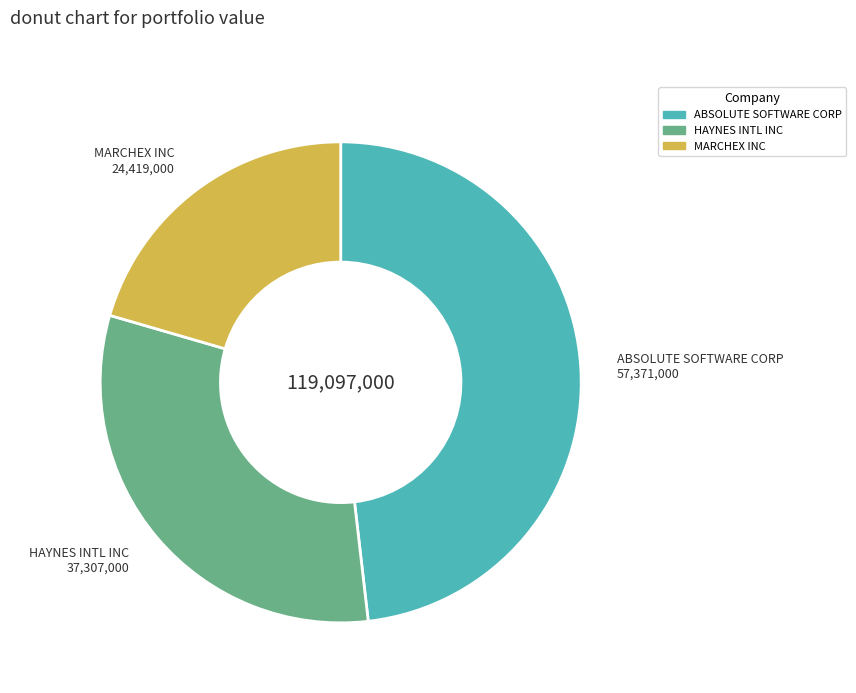

The HAYNES INTL INC slice represents 31% of the pie. True or false?

True